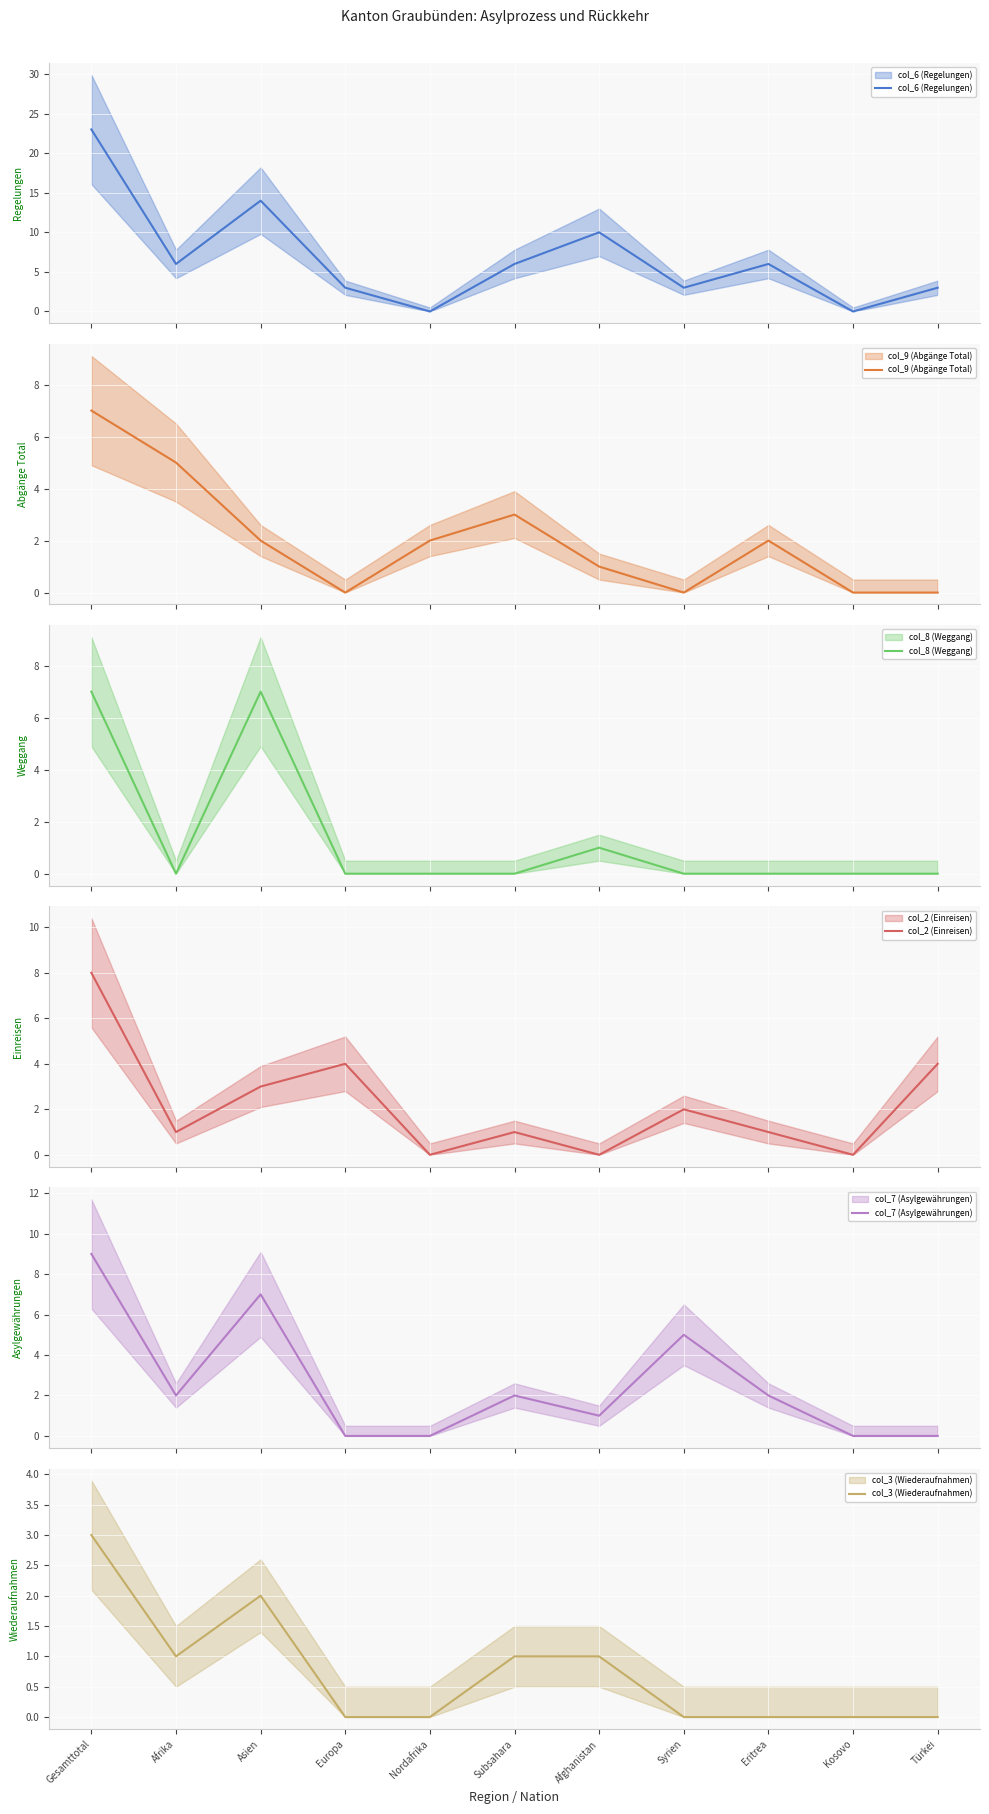

How many data points in col_2 (Einreisen) are less than 1?

3